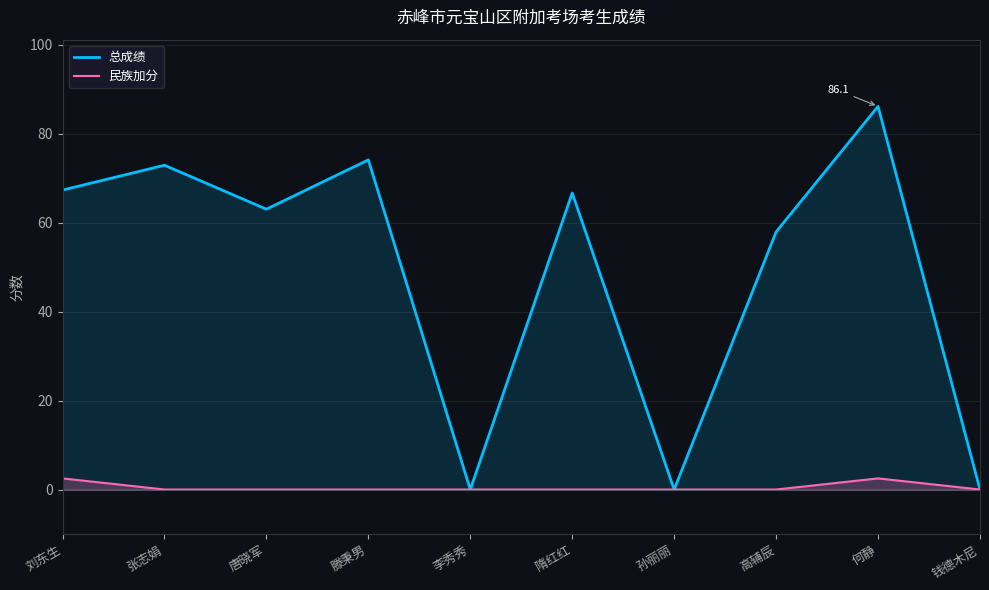

Where is 民族加分 nearest to the value 1?

张志娟